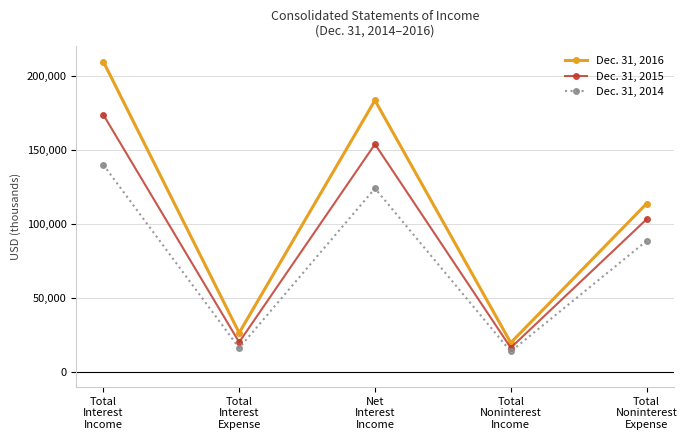

Does the chart have visible grid lines?

Yes